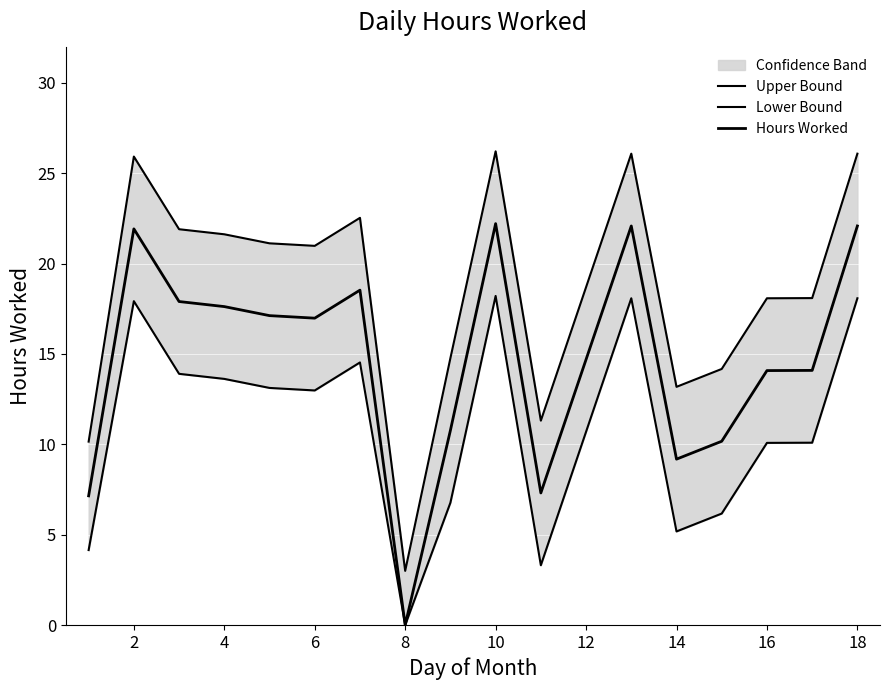

What is the difference between the second highest and minimum values in the Hours Worked series?

22.1